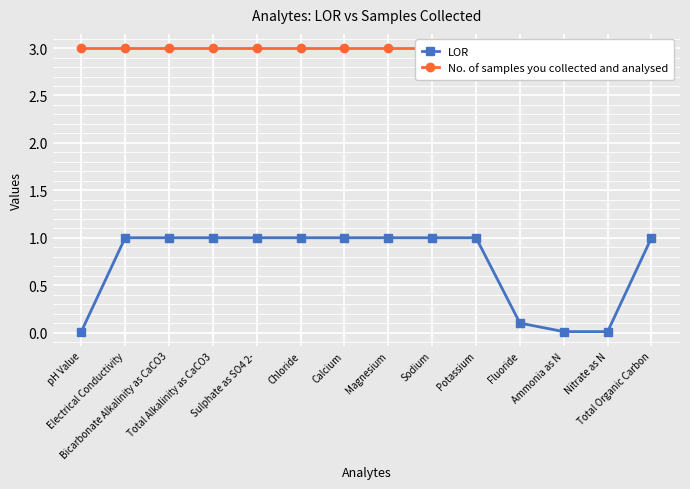

What are all the series names shown in the legend?

LOR, No. of samples you collected and analysed